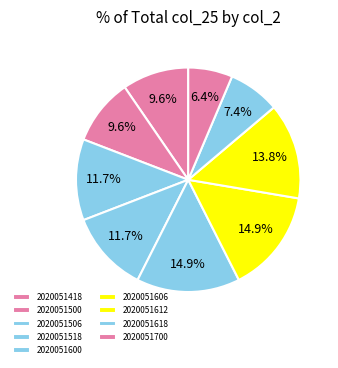

Is 2020051600 the majority of the pie?

No